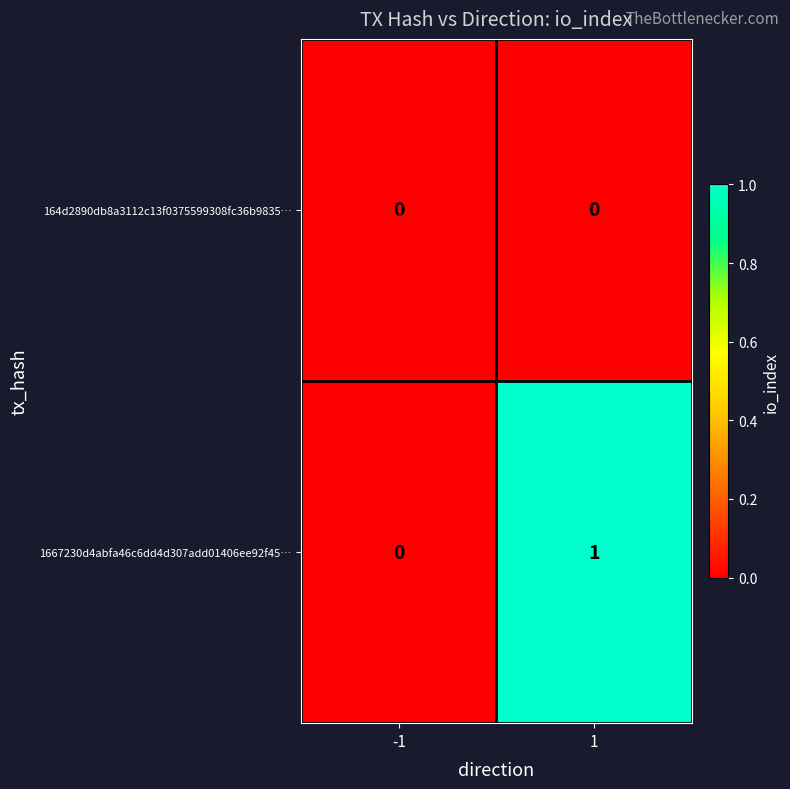

Between -1 and 1, which series saw the biggest shift?

1667230d4abfa46c6dd4d307add01406ee92f45…